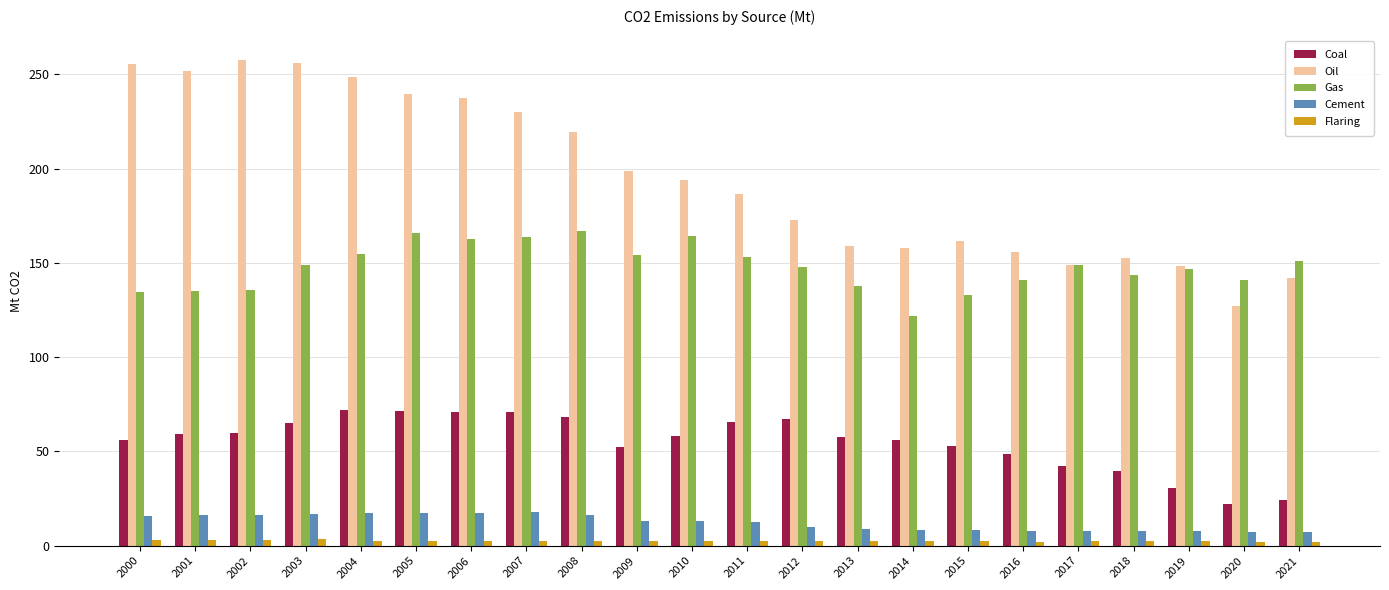

Does the chart contain any negative values?

No